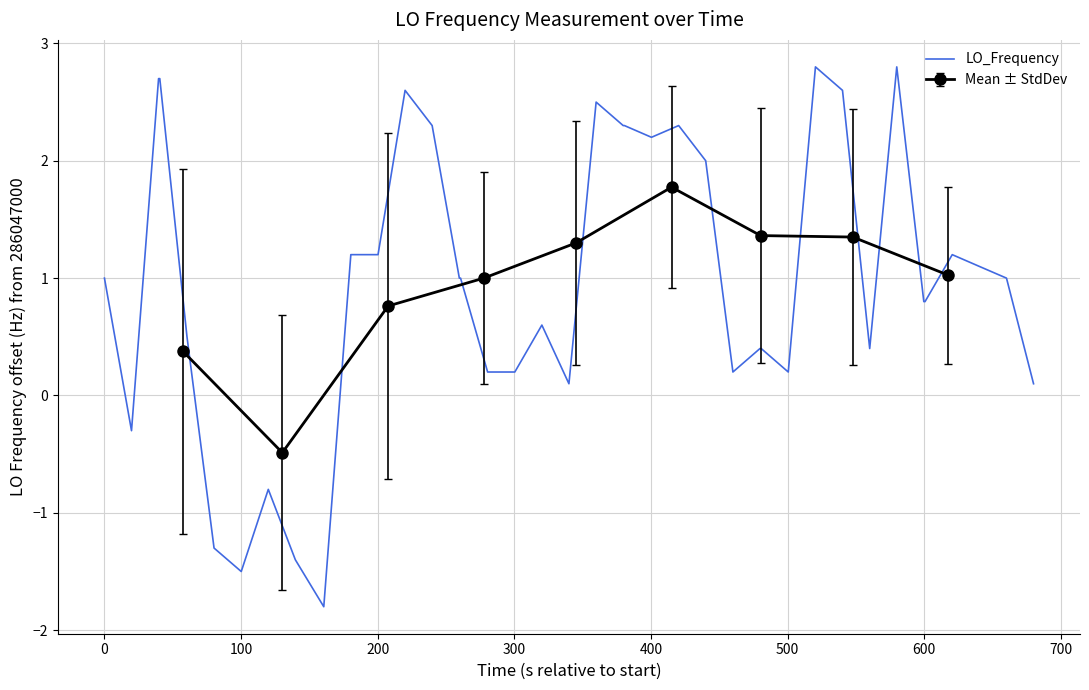

How many points are lower than both their immediate neighbors (excluding endpoints)?

8